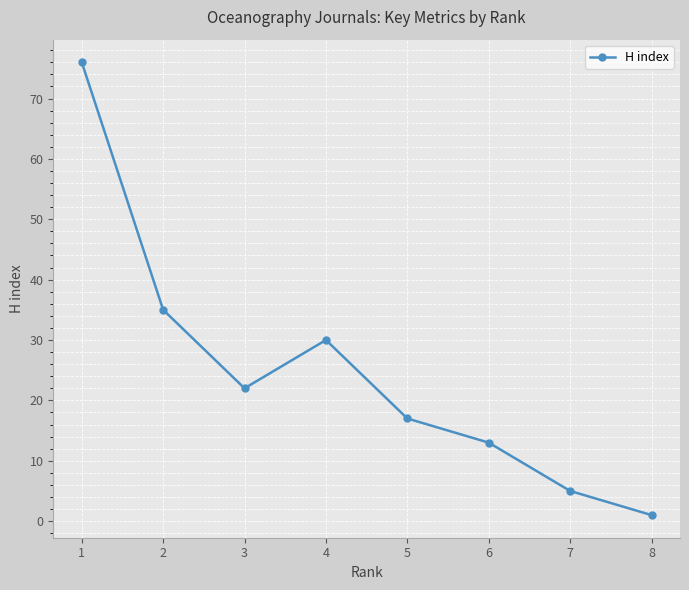

At which label does the data first exceed 22?

1